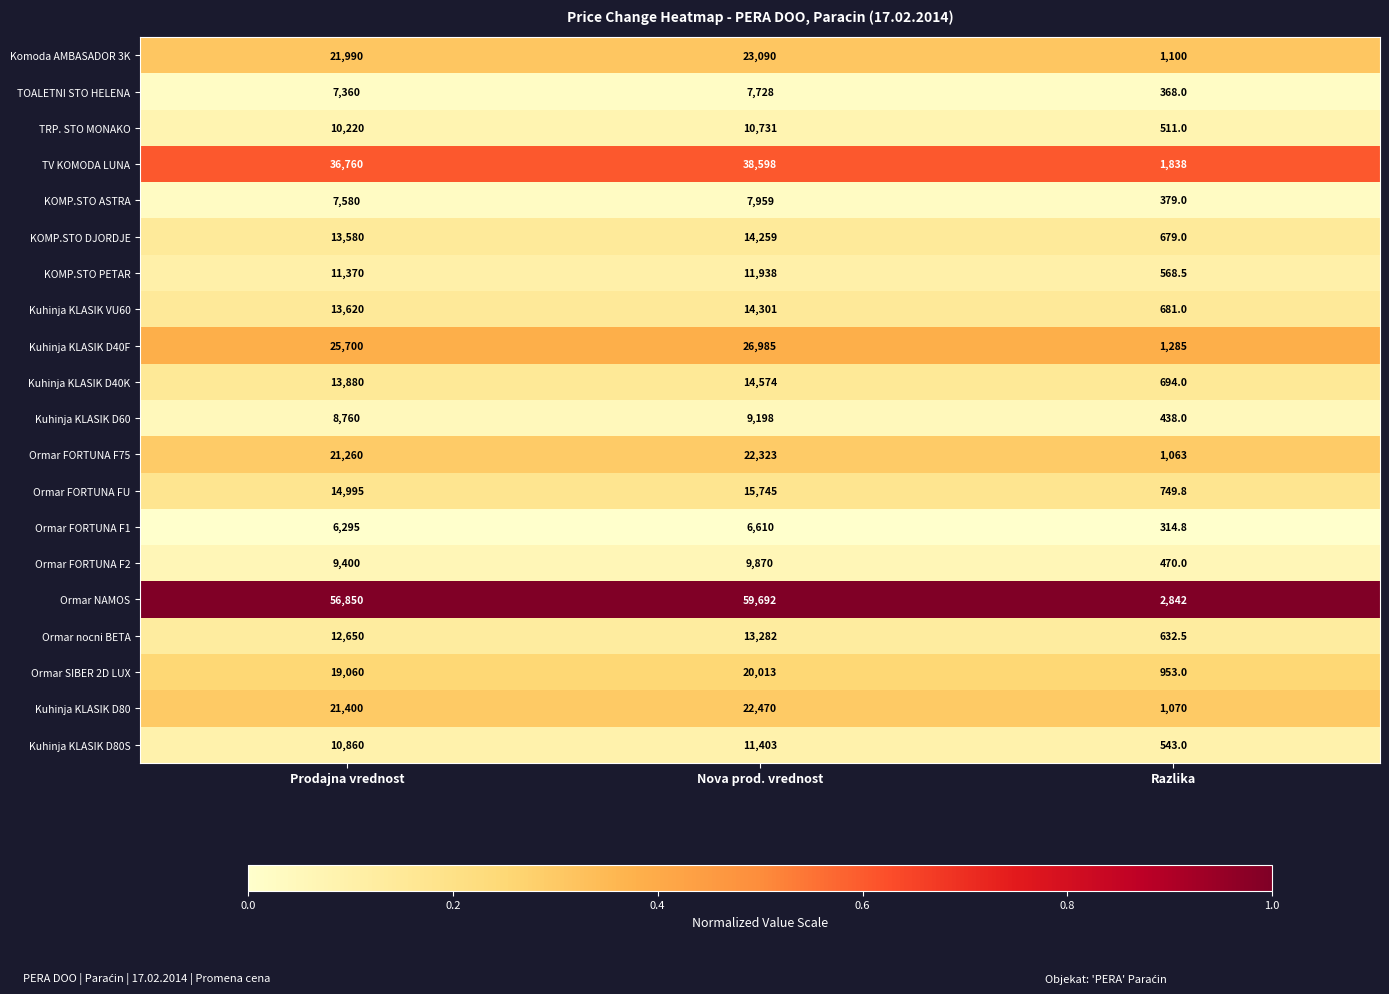

Rank the series by their maximum value, from highest to lowest.

Ormar NAMOS, TV KOMODA LUNA, Kuhinja KLASIK D40F, Komoda AMBASADOR 3K, Kuhinja KLASIK D80, Ormar FORTUNA F75, Ormar SIBER 2D LUX, Ormar FORTUNA FU, Kuhinja KLASIK D40K, Kuhinja KLASIK VU60, KOMP.STO DJORDJE, Ormar nocni BETA, KOMP.STO PETAR, Kuhinja KLASIK D80S, TRP. STO MONAKO, Ormar FORTUNA F2, Kuhinja KLASIK D60, KOMP.STO ASTRA, TOALETNI STO HELENA, Ormar FORTUNA F1